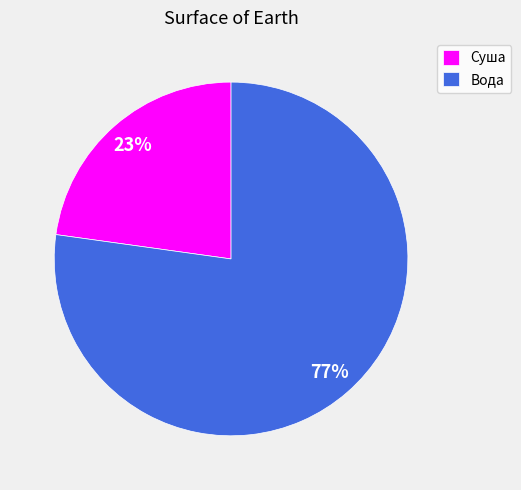

Which slice is the largest?

Вода